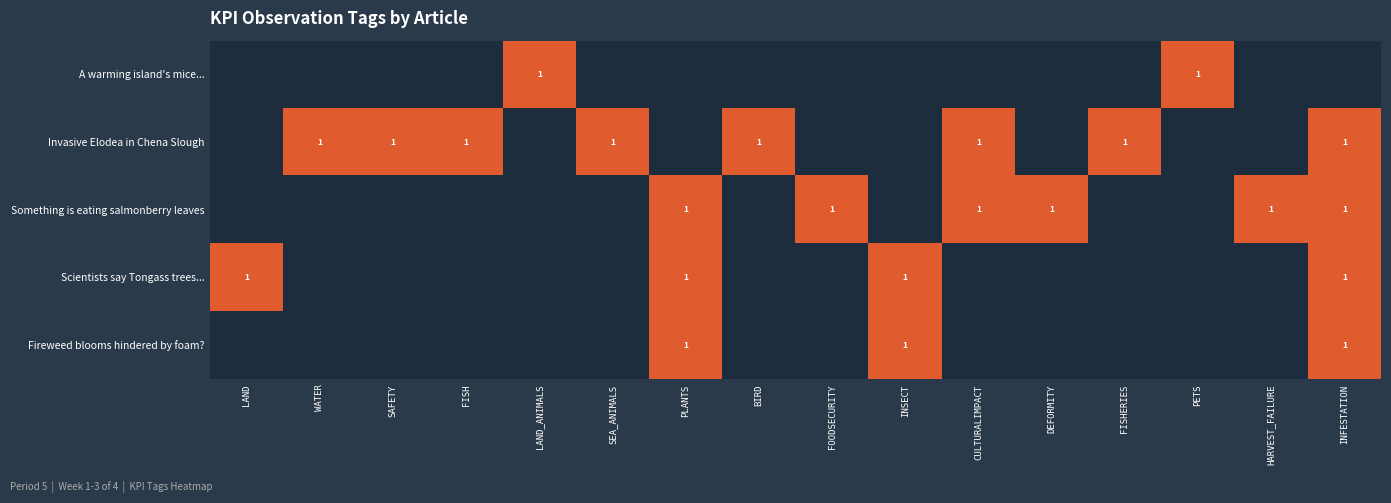

Between HARVEST_FAILURE and DEFORMITY, which is larger?

HARVEST_FAILURE